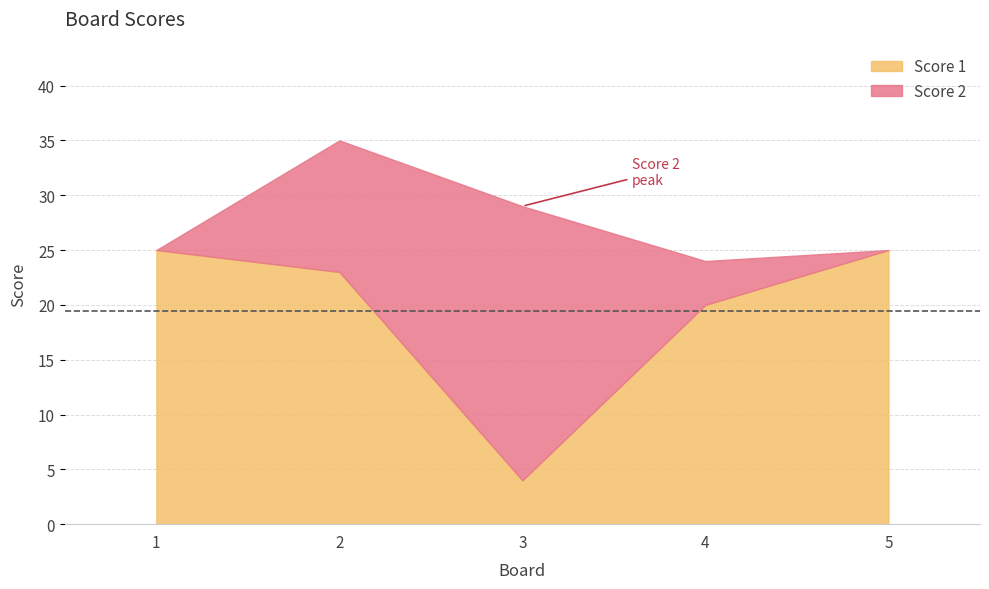

How many intersections are there between Score 1 and Score 2?

2